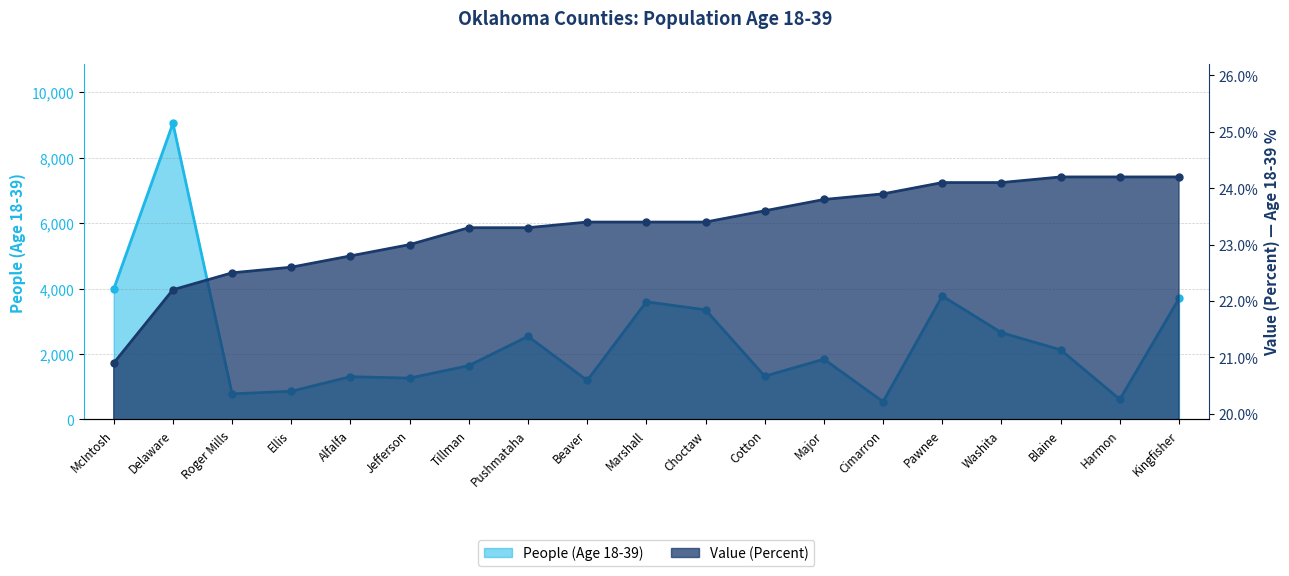

Which series has the widest spread of values?

People (Age 18-39)